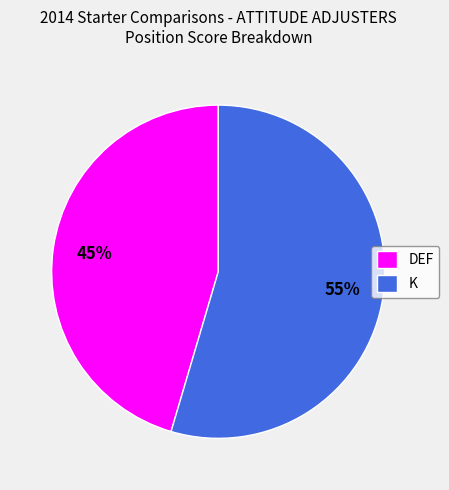

Rank the categories by value from lowest to highest.

DEF, K